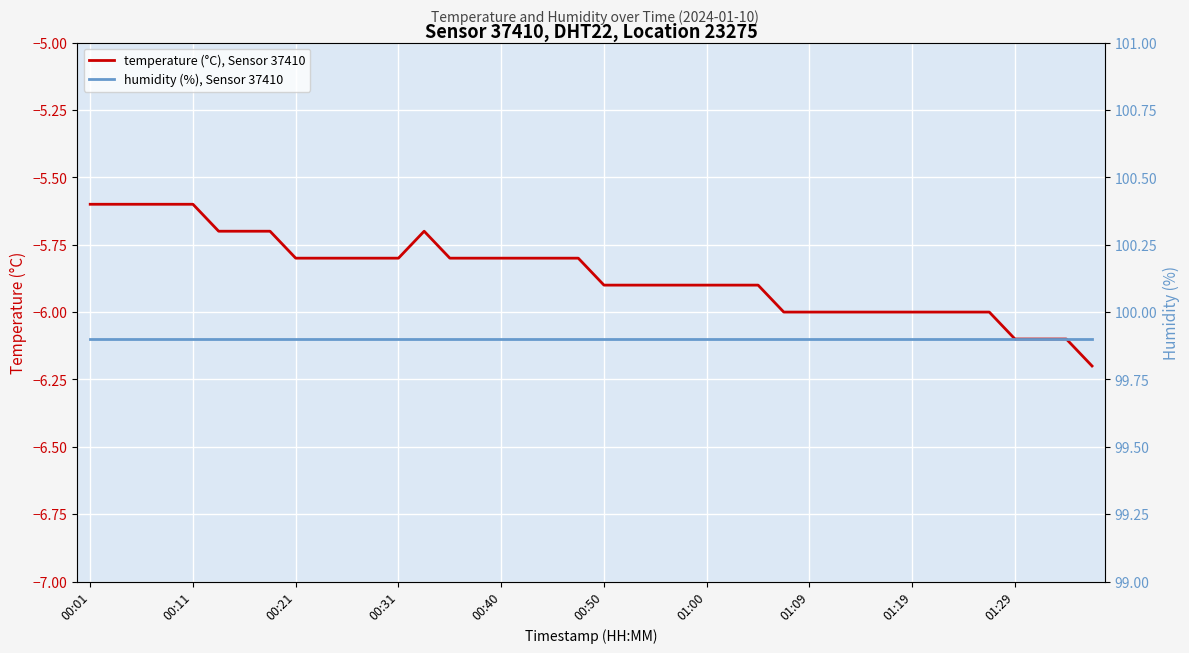

Read the temperature (°C), Sensor 37410 value at 10.

-5.8